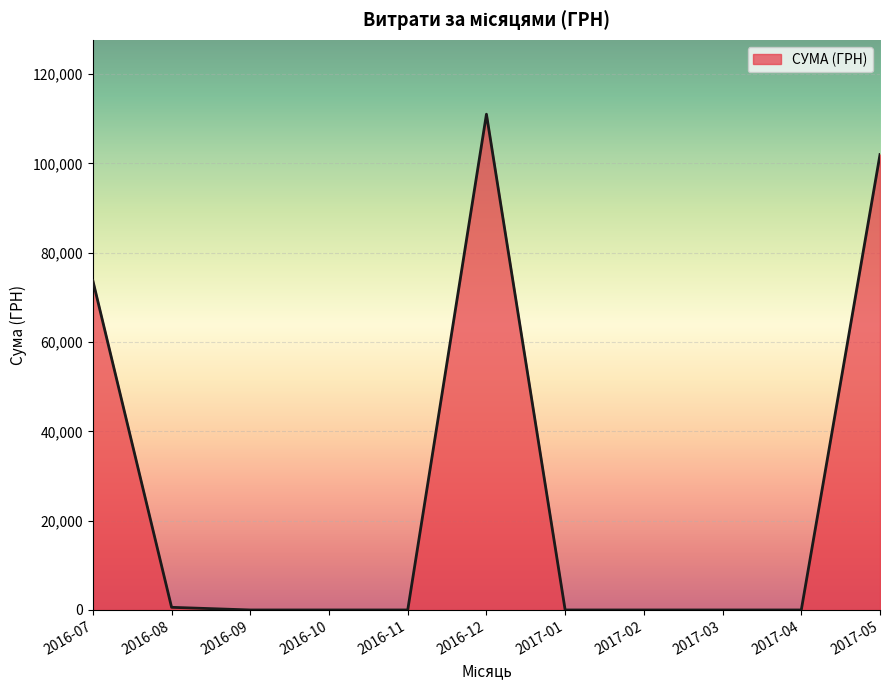

Where is the data nearest to the value 55496?

2016-07